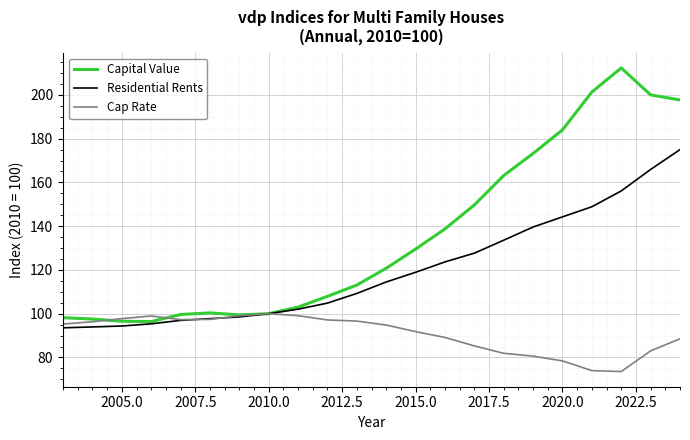

What is the maximum value for Cap Rate?

100.0